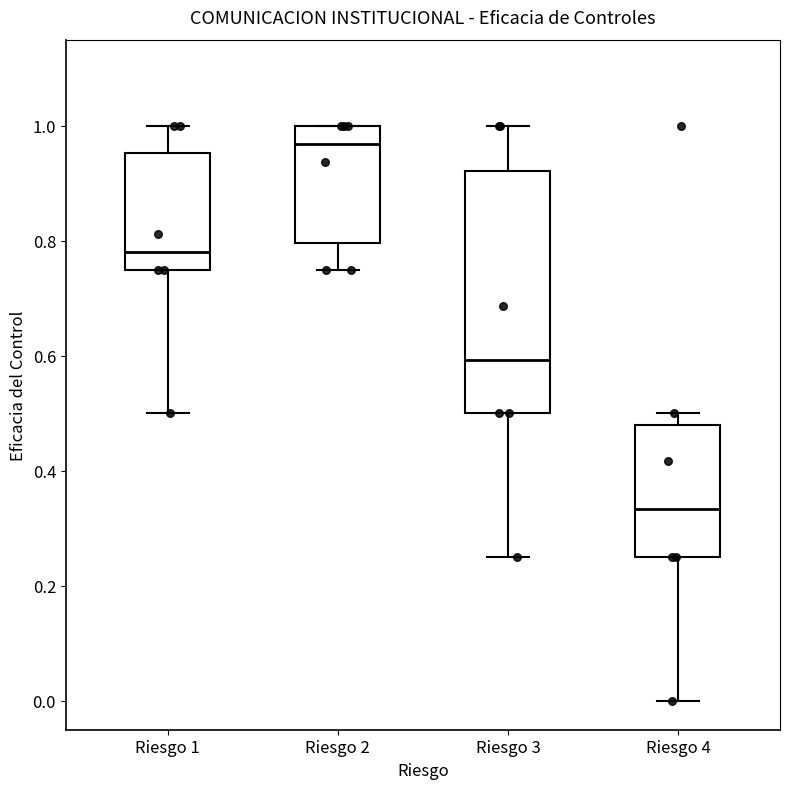

Where does the upper whisker of the box for Riesgo 3 end on the y-axis? The values are not printed on the chart, so give them approximately, as read against the axis.

1.00